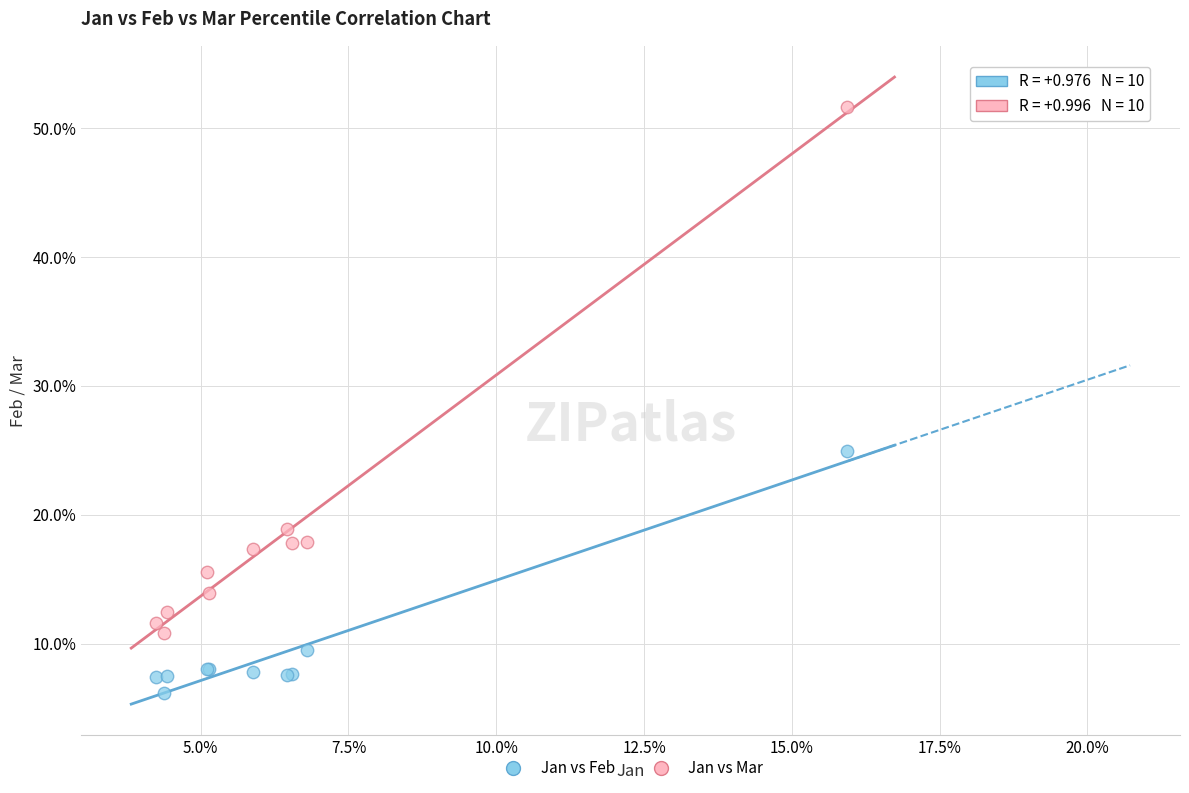

What are all the series names shown in the legend?

Jan vs Feb, Jan vs Mar